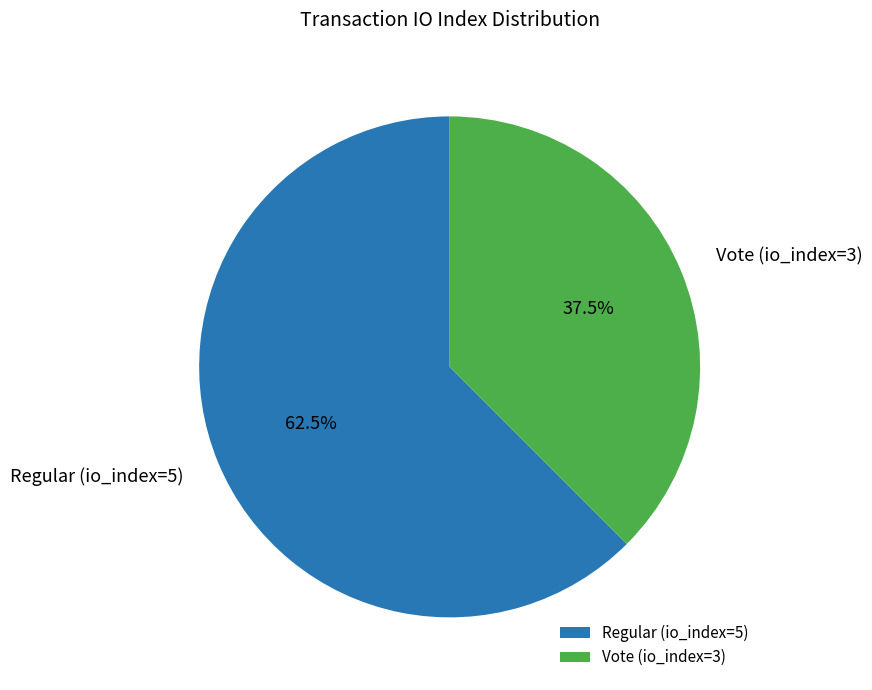

To the nearest percent, what is the difference between the largest and smallest slice percentages?

25%